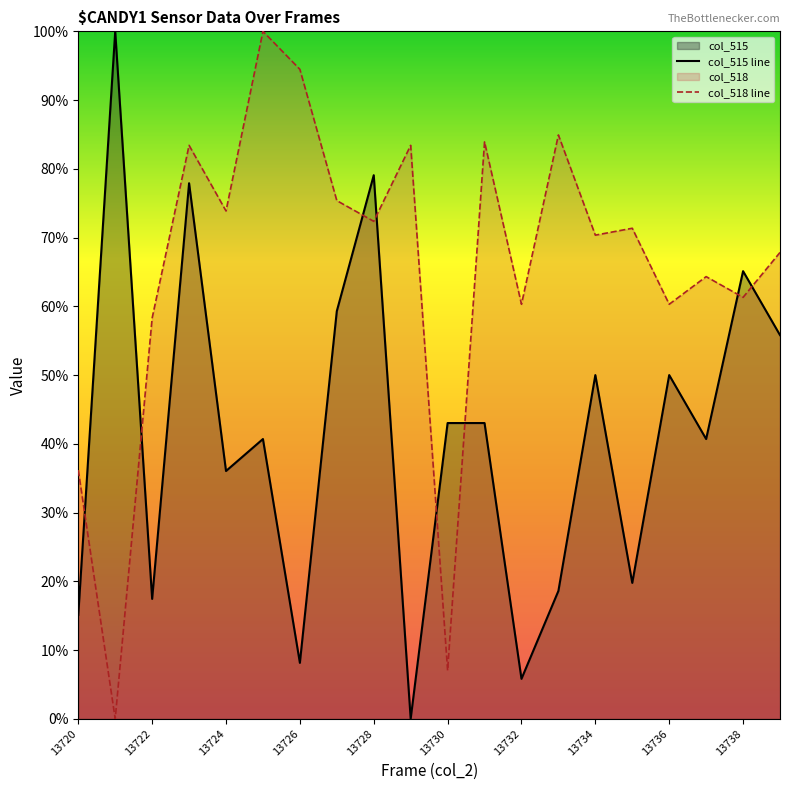

What is the maximum value for col_515 line?

100.0